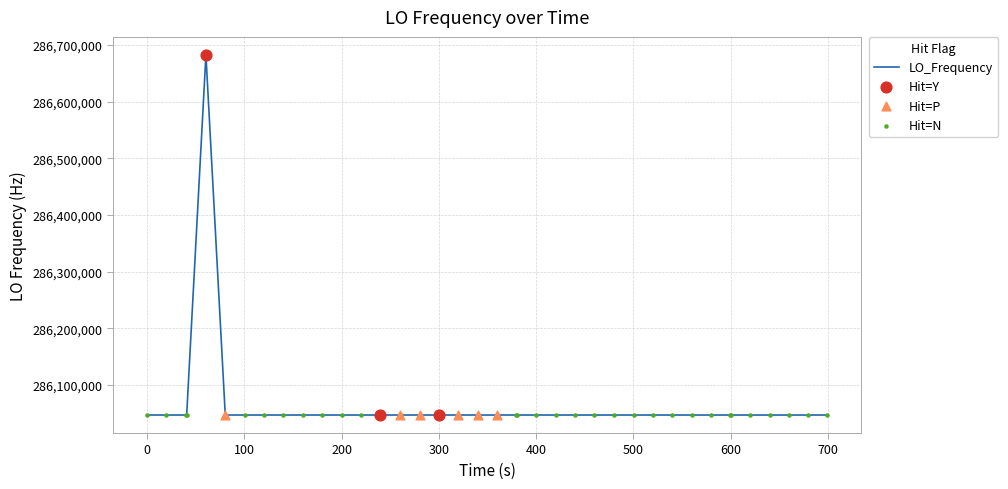

What is the smallest value displayed?

286046984.7